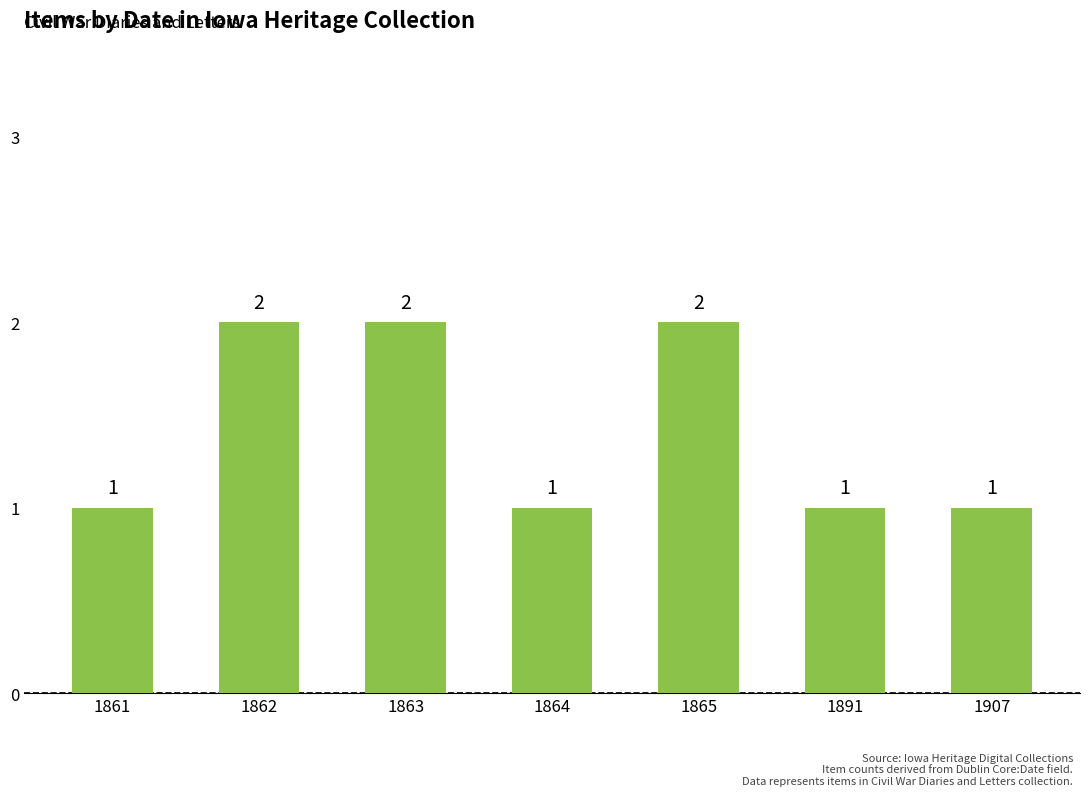

The value at 1861 is 2. True or false?

False